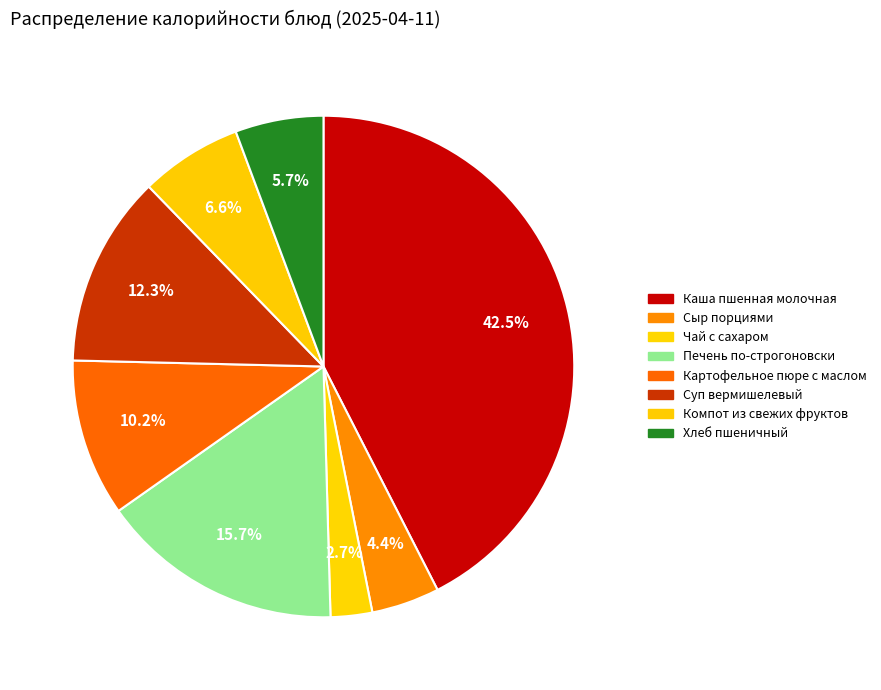

How many segments does this pie chart have?

8